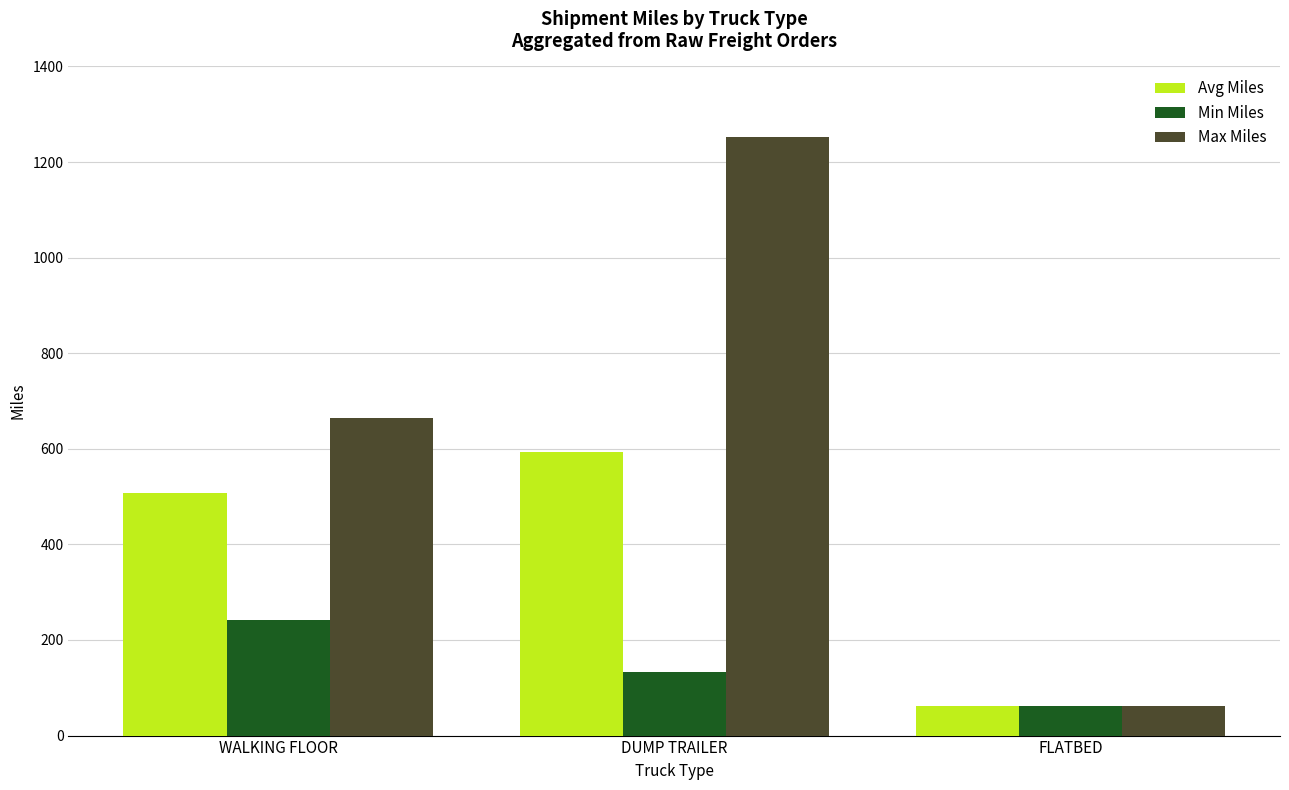

Which series has the largest range (max minus min)?

Max Miles